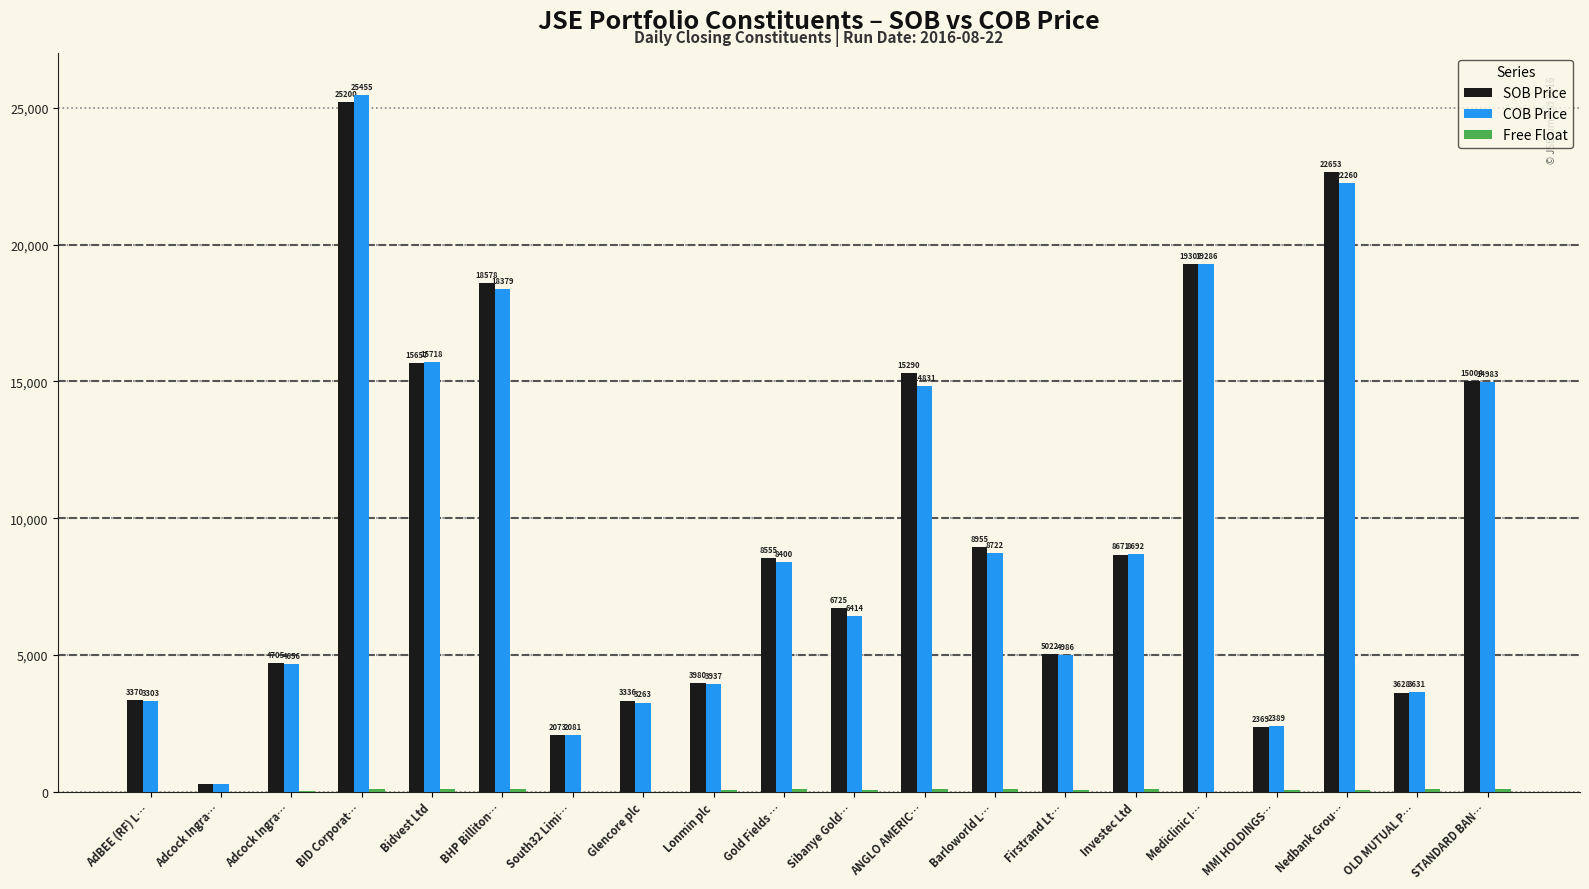

Reading left to right, what are all the values shown in this chart?

SOB Price: 3370	277	4705	25200	15657	18578	2073	3336	3980	8555	6725	15290	8955	5022	8671	19302	2369	22653	3628	15004
COB Price: 3303	300	4656	25455	15718	18379	2081	3263	3937	8400	6414	14831	8722	4986	8692	19286	2389	22260	3631	14983
Free Float: 0	0	43	95	95	100	0	3	76	100	83	100	100	75	100	0	75	50	100	100